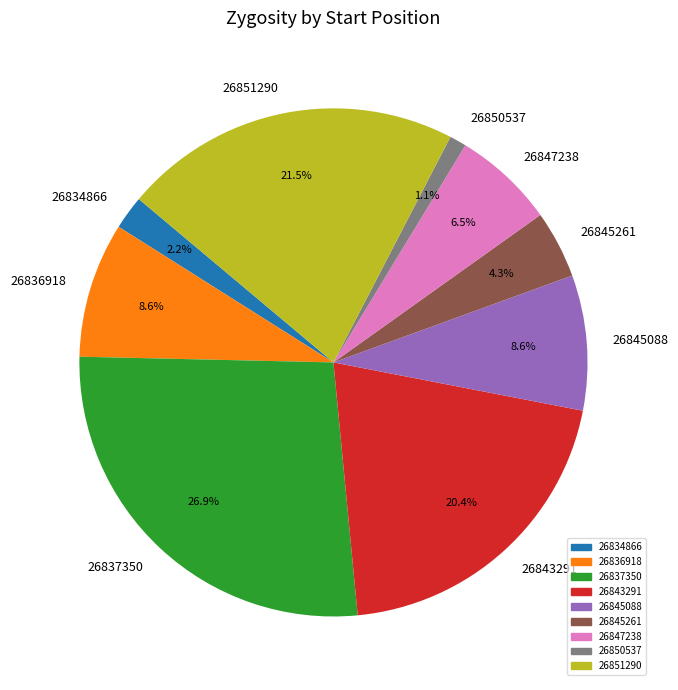

Between 26847238 and 26834866, which is larger?

26847238